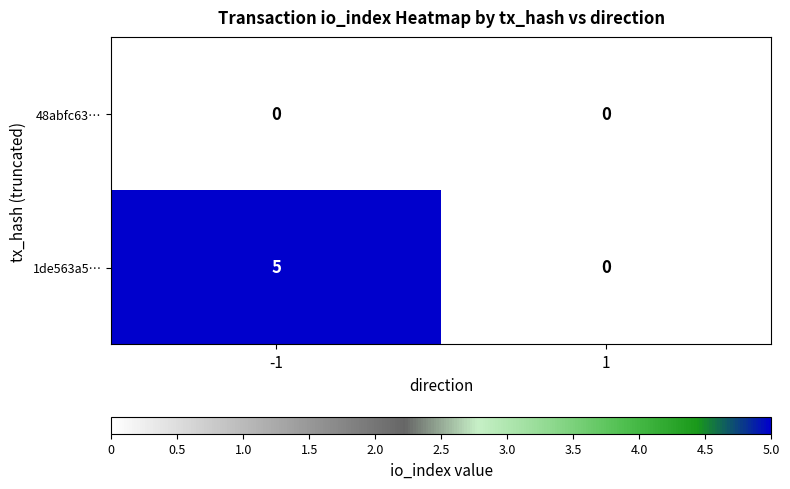

What is the greatest value displayed?

5